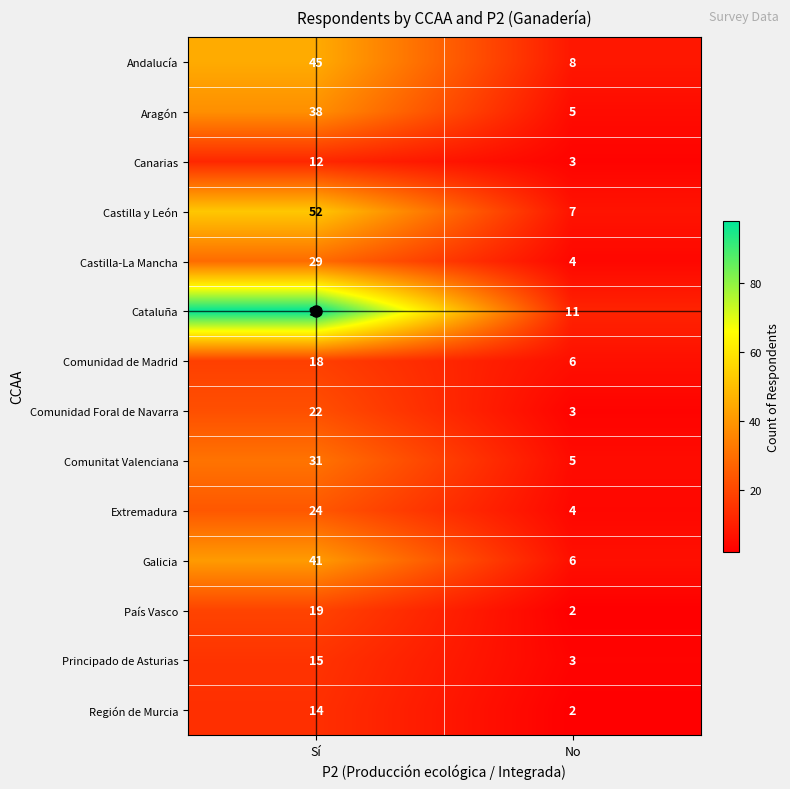

What is the sum of the Aragón values at No and Sí?

43